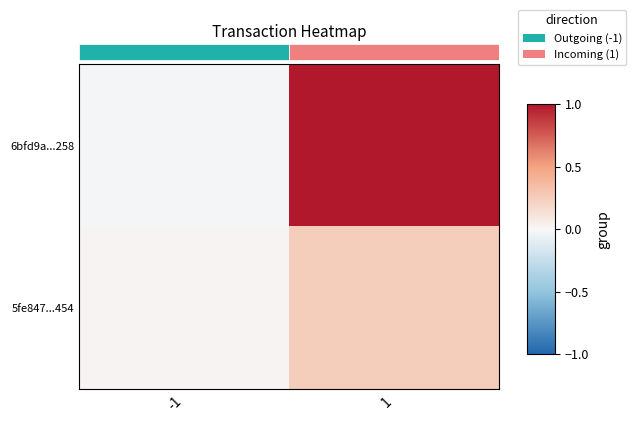

Is it true that 6bfd9a...258 equals -0.0 at -1?

False